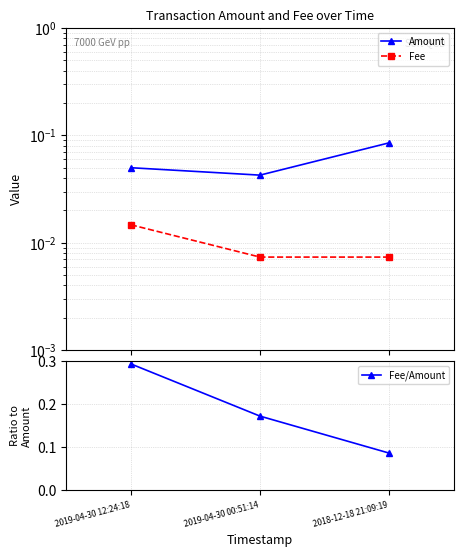

At how many categories does at least one series exceed 0?

3